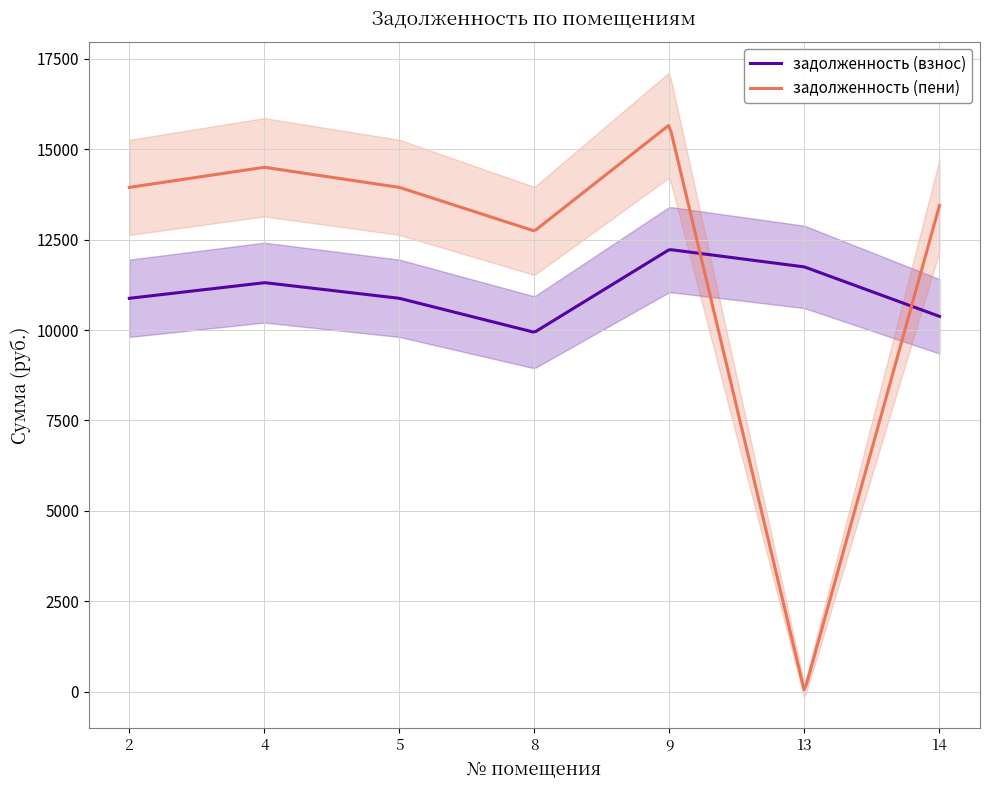

At how many categories does at least one series exceed 7933?

7